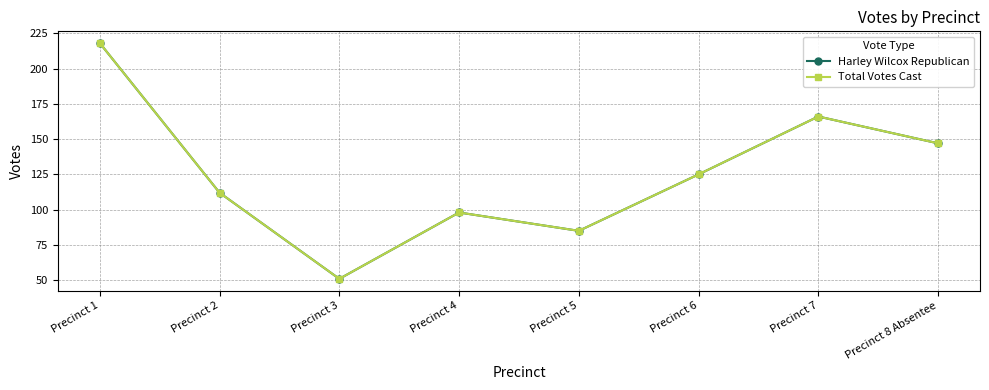

The value of Harley Wilcox Republican at Precinct 6 is 77. True or false?

False